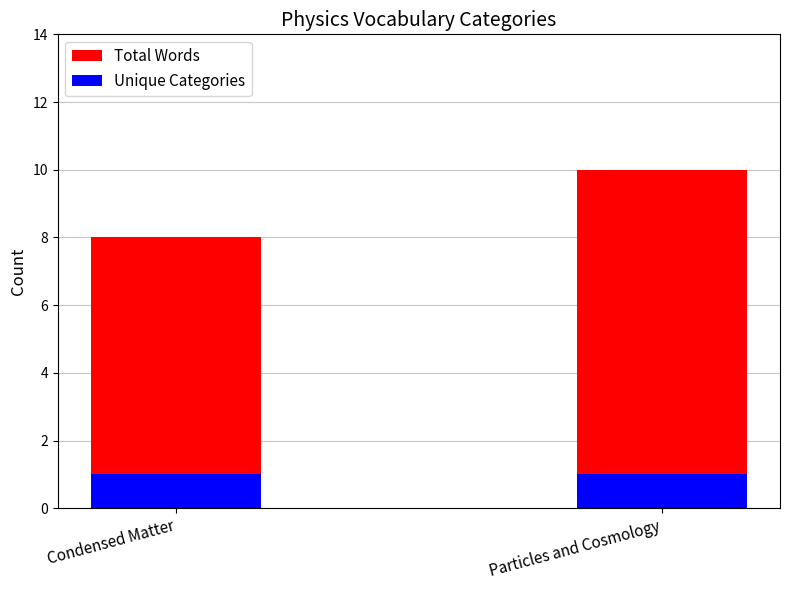

Which category has the lowest value across all series?

Condensed Matter